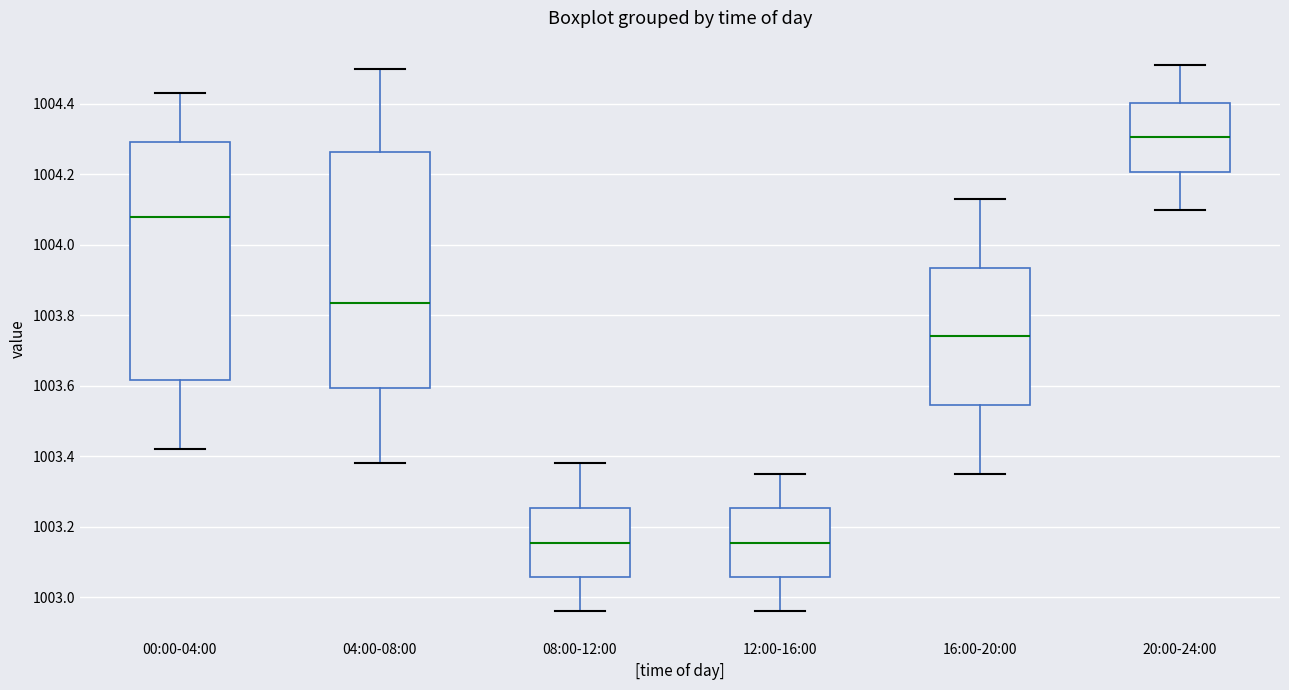

Where does the median line of the box for 12:00-16:00 sit on the y-axis? The values are not printed on the chart, so give them approximately, as read against the axis.

1003.16